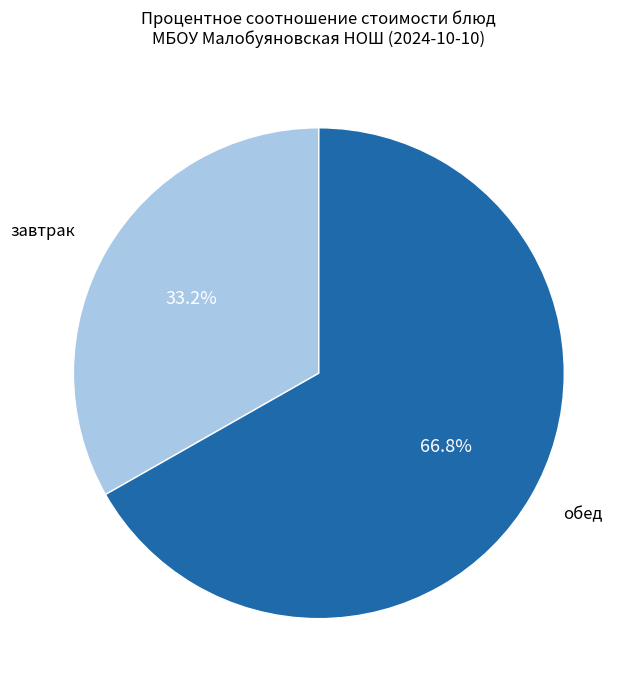

Between обед and завтрак, which is larger?

обед